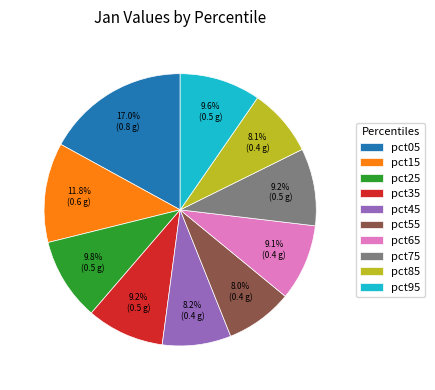

Which slice is the largest?

pct05